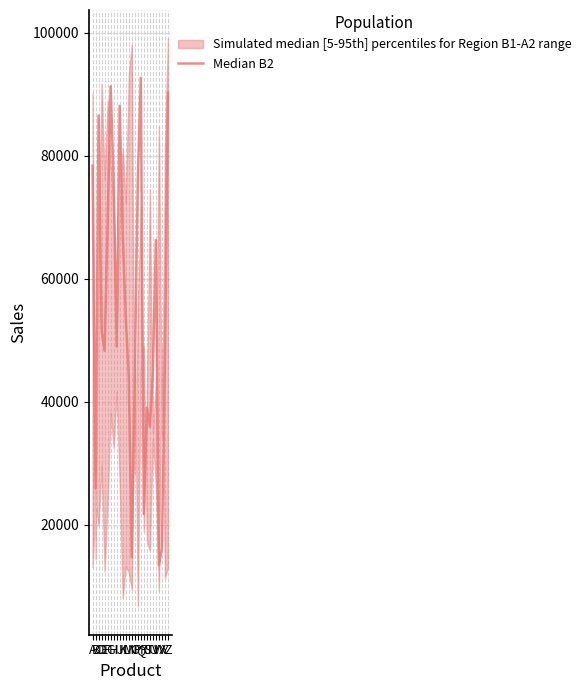

Rank the categories by value from lowest to highest.

W, N, X, R, B, T, S, M, O, U, Y, E, I, D, L, V, K, F, H, P, A, C, J, Z, G, Q